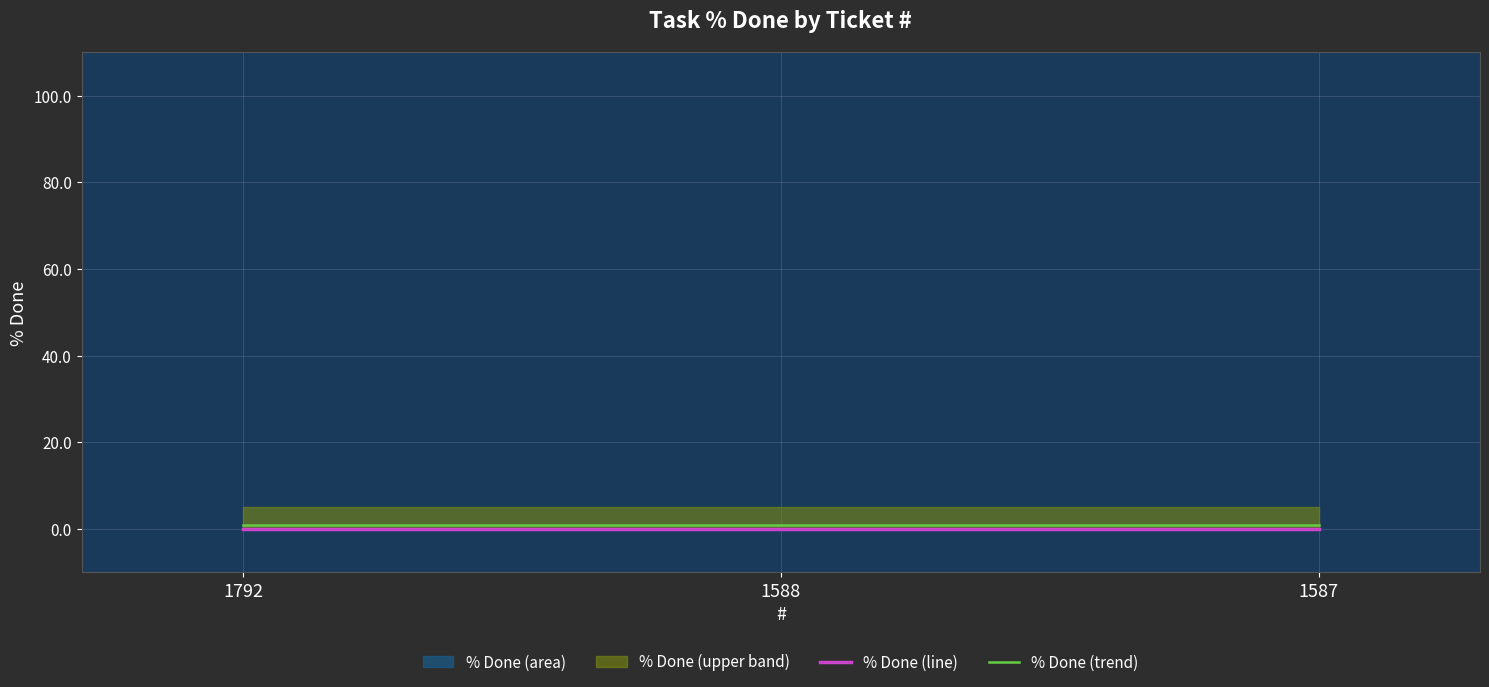

Which series changed the most between 1792 and 1588?

% Done (line)